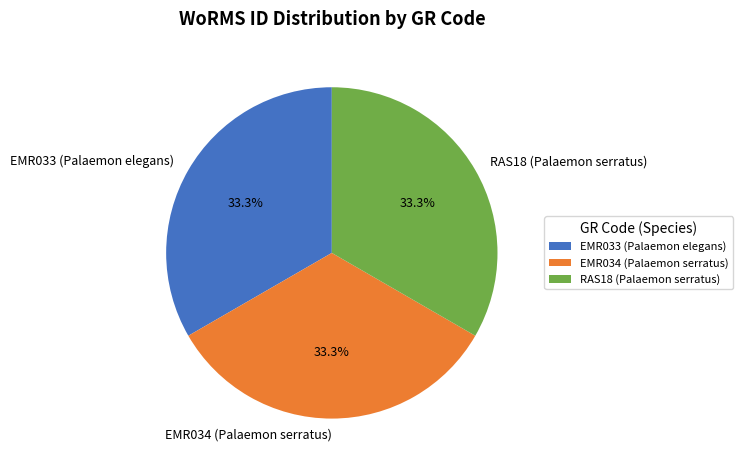

To the nearest percent, what is the average slice percentage?

33%